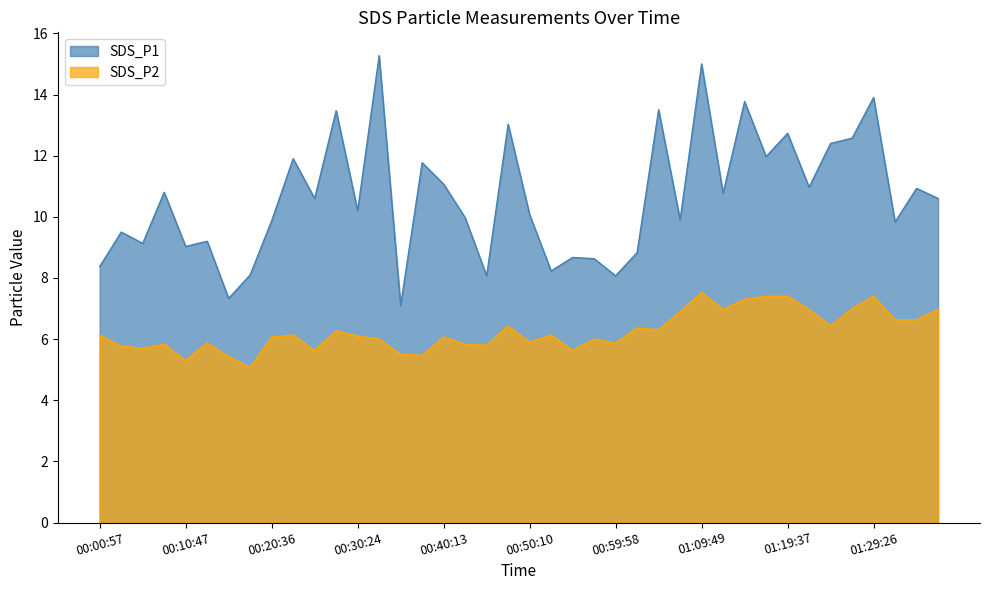

True or false: SDS_P1 has a value of 15.0 at 01:09:49.

True